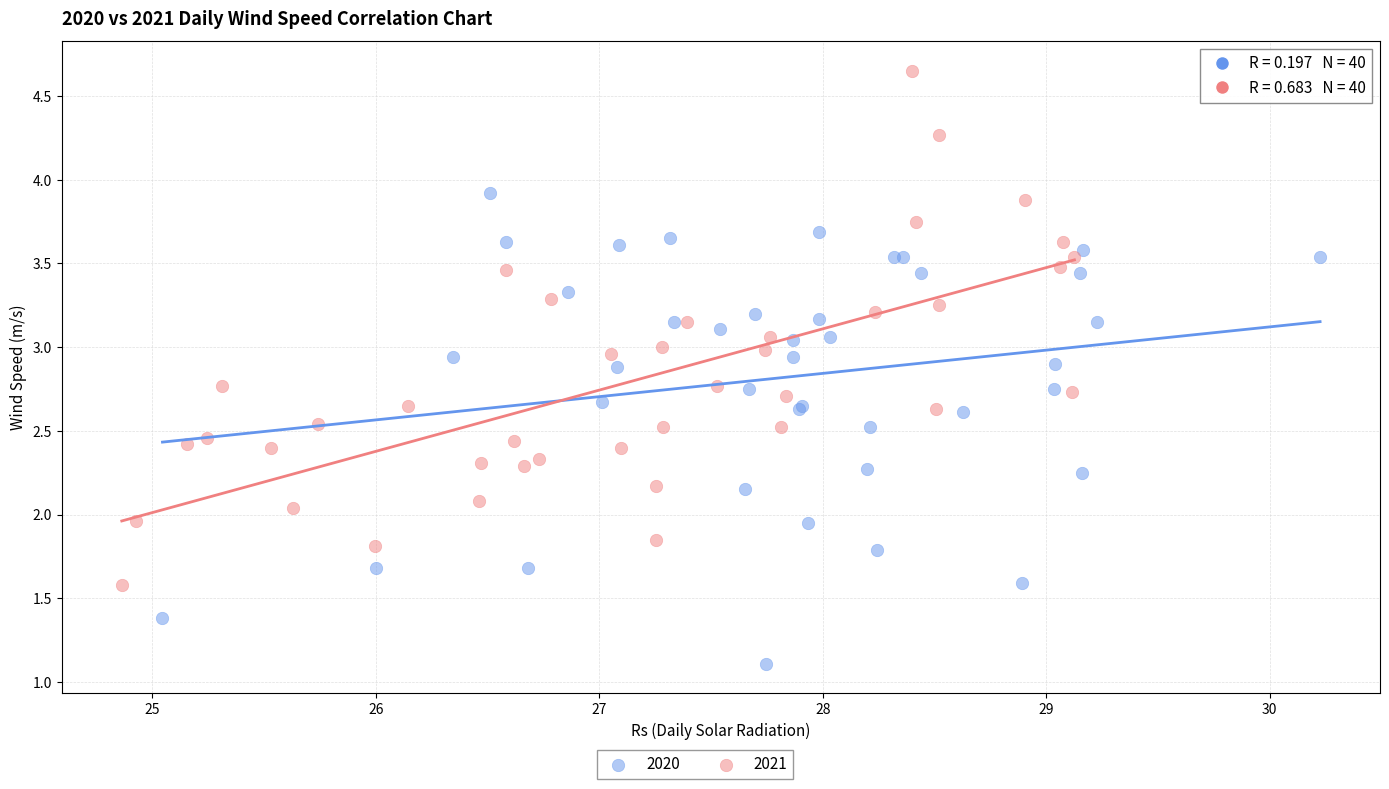

Which series contains the lowest Y value?

2020